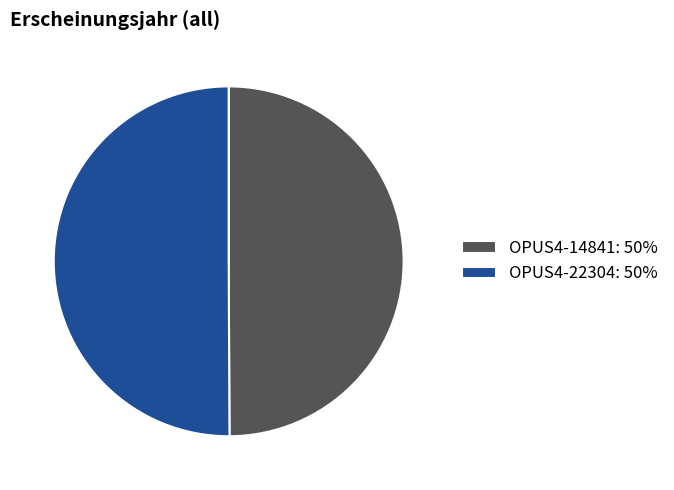

Is it true that OPUS4-22304 is 37% of the pie?

False